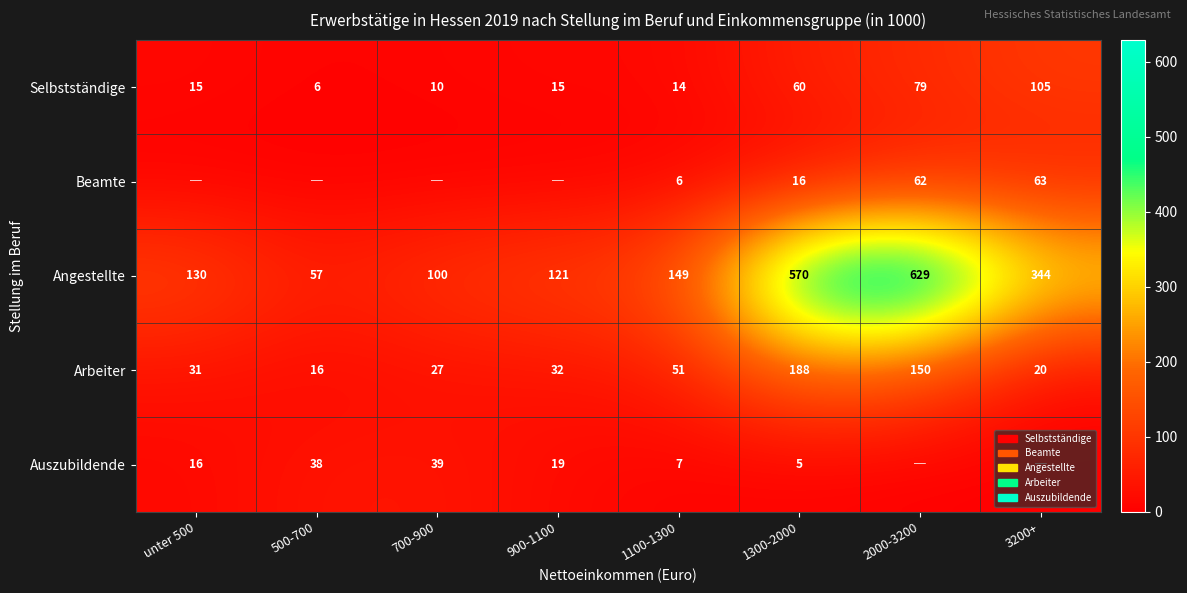

At how many categories does at least one series exceed 206?

3